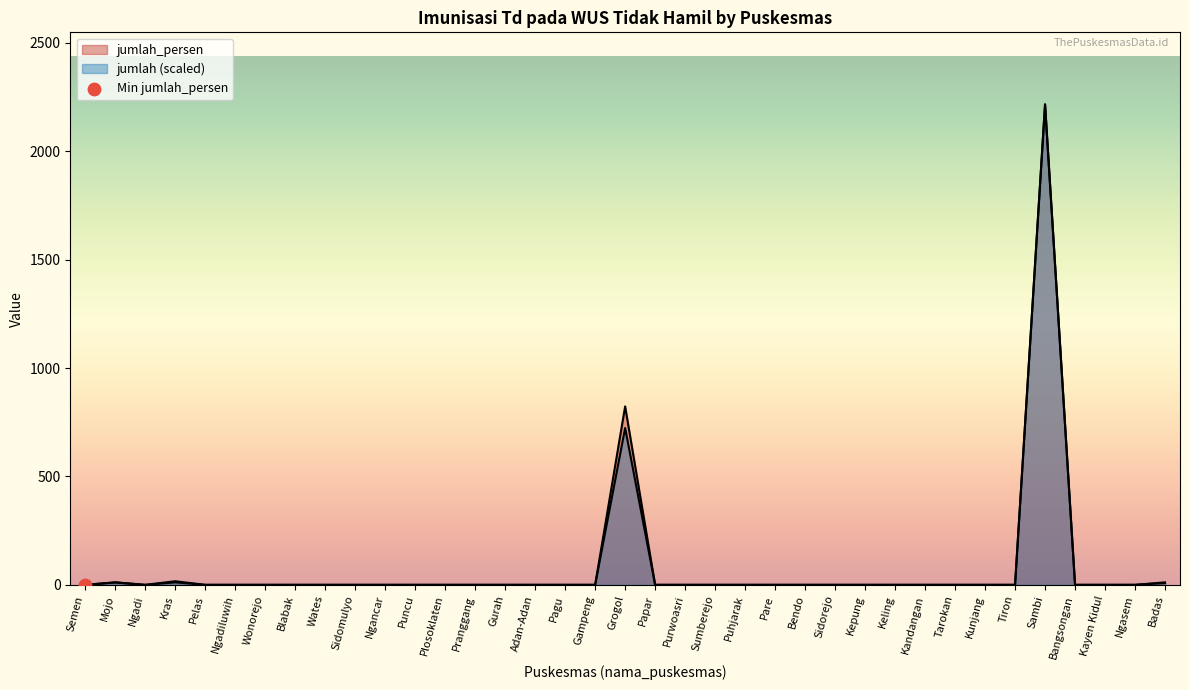

What are all the series names shown in the legend?

jumlah, jumlah_persen